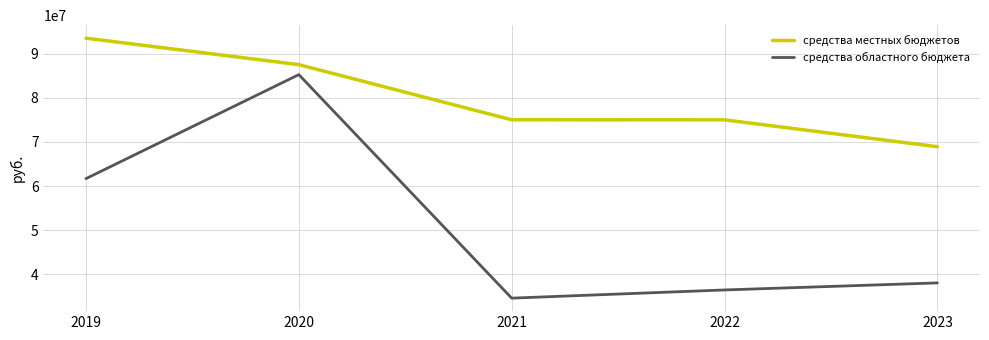

How many distinct data groups are displayed?

2